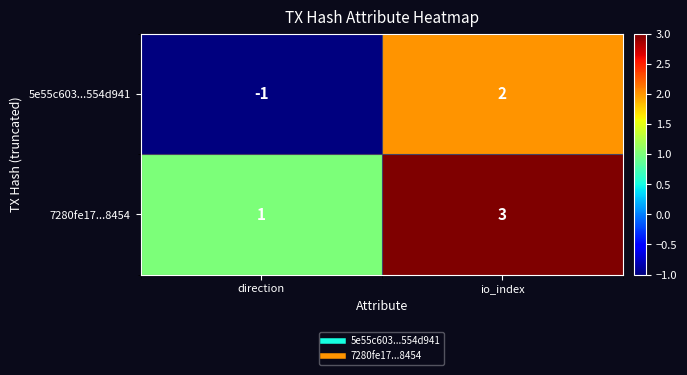

True or false: 7280fe17...8454 has a value of 2 at io_index.

False